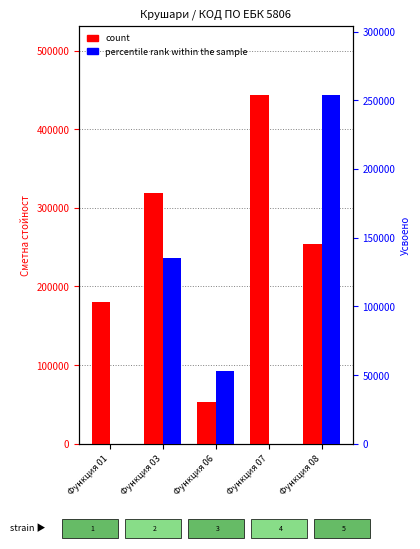

Is it true that percentile rank within the sample equals 93389 at Функция 06?

False